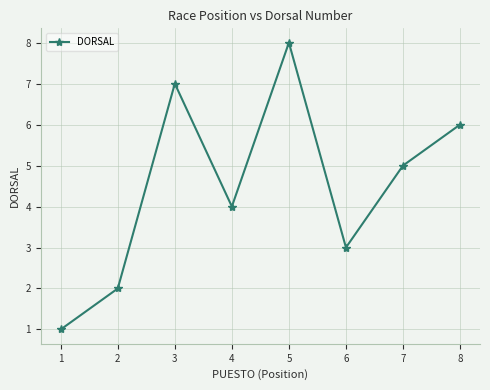

At which category does the chart reach its peak across all series?

5